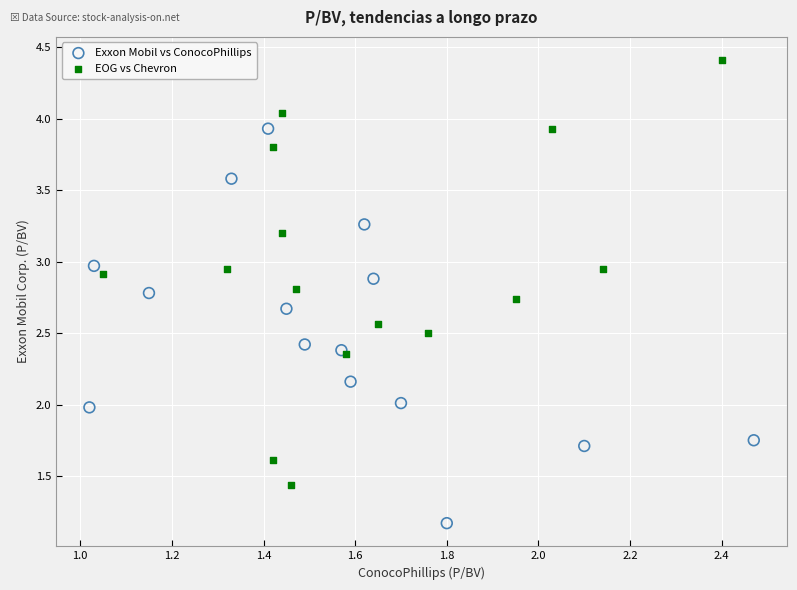

Which series contains the lowest Y value?

Exxon Mobil vs ConocoPhillips